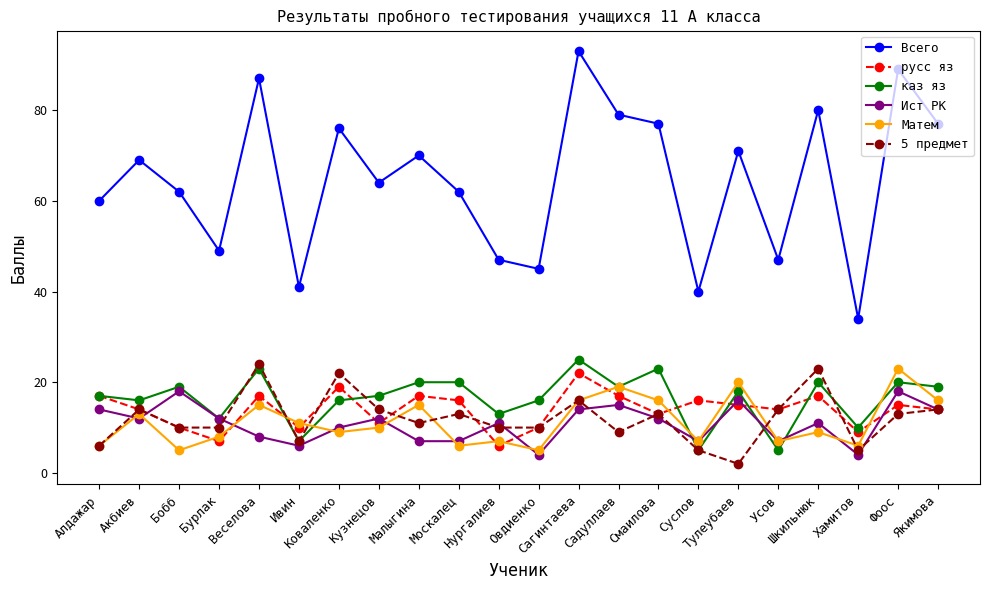

Is this an area chart (filled region under the line)?

No